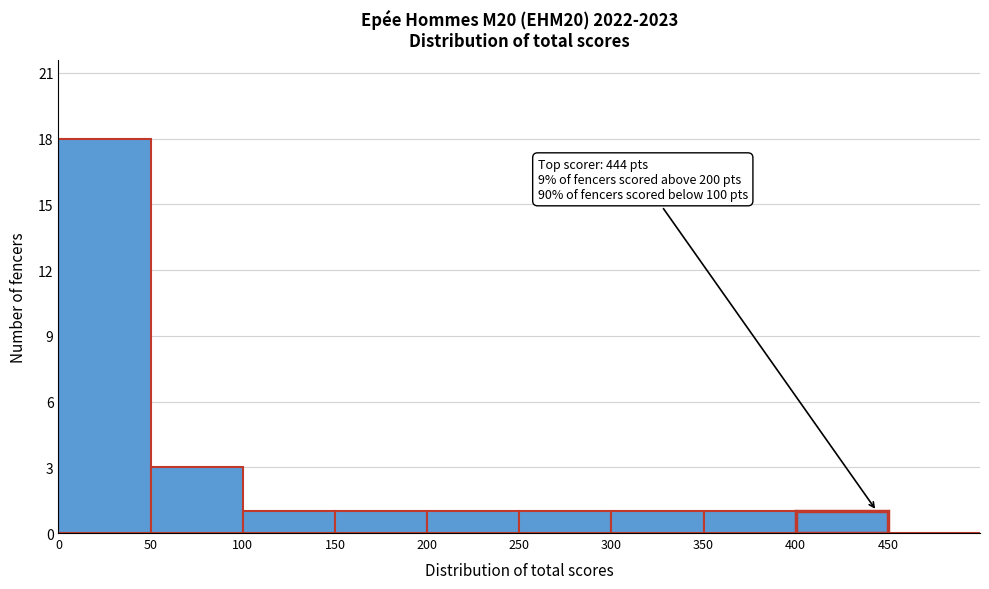

Over which range of the x-axis is the bar tallest?

0 to 50